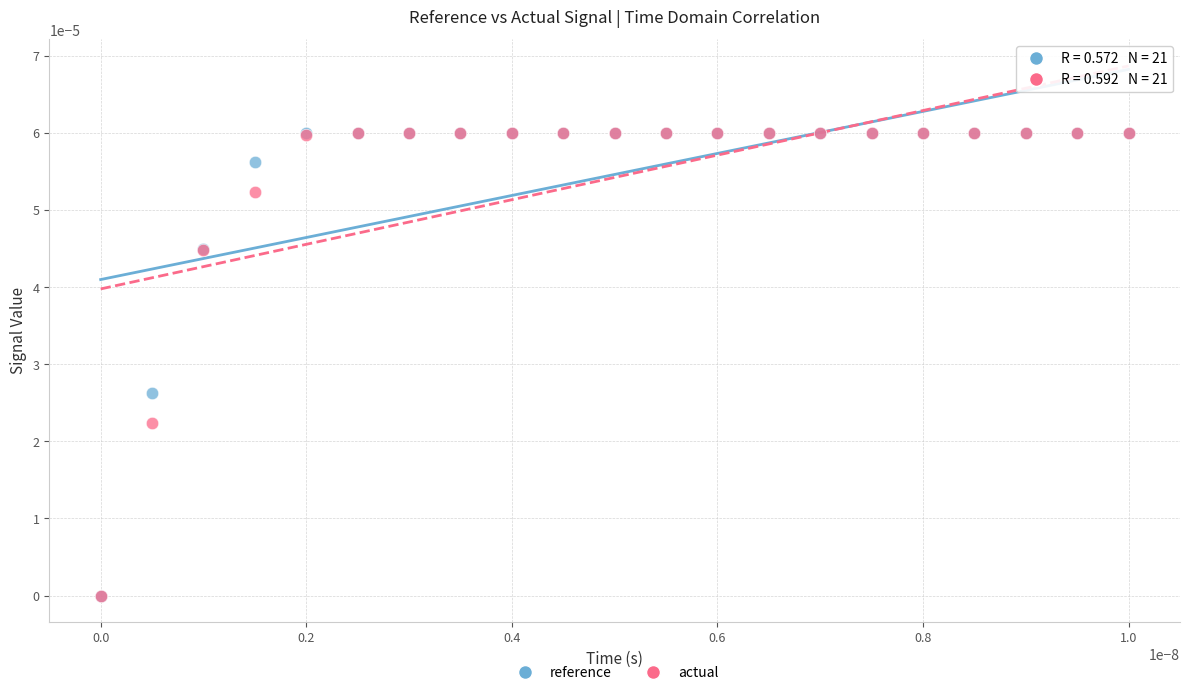

What are all the series names shown in the legend?

reference, actual